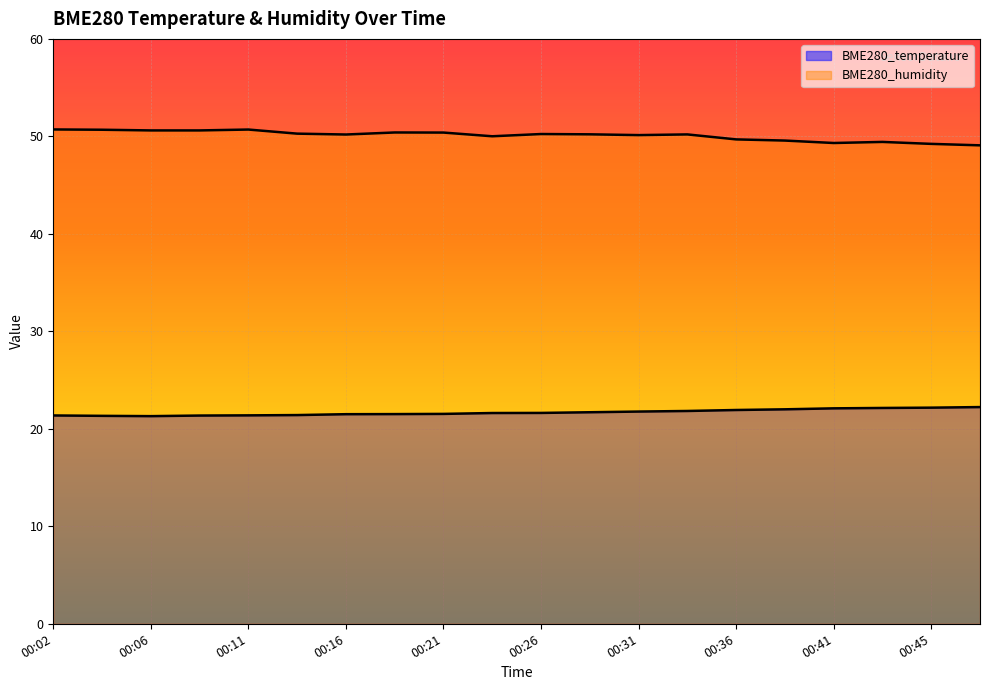

What is the difference between the second highest and second lowest values in the BME280_temperature series?

0.8